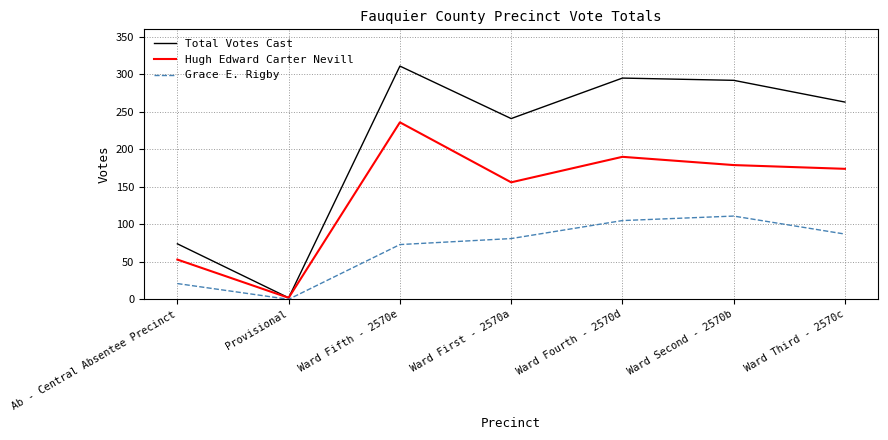

What is the total value across all series at Provisional?

4